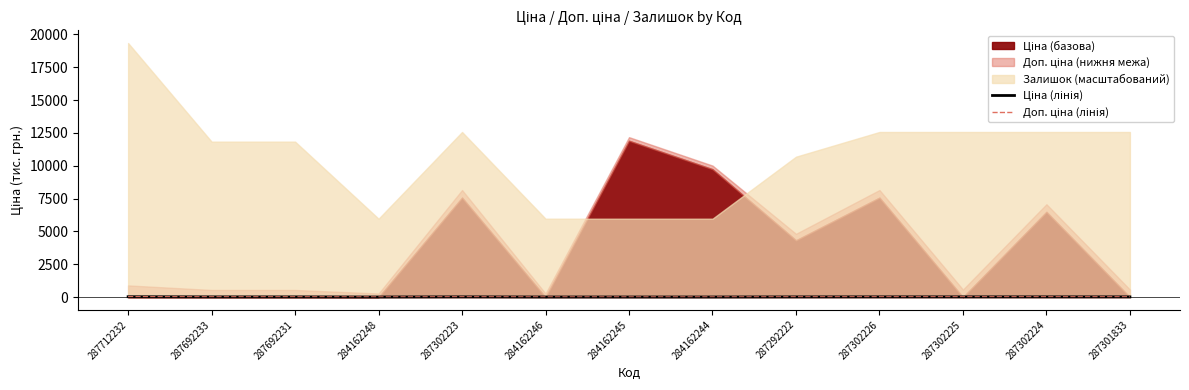

What is the value of the Ціна (лінія) point at the 12th from the left?

19.3